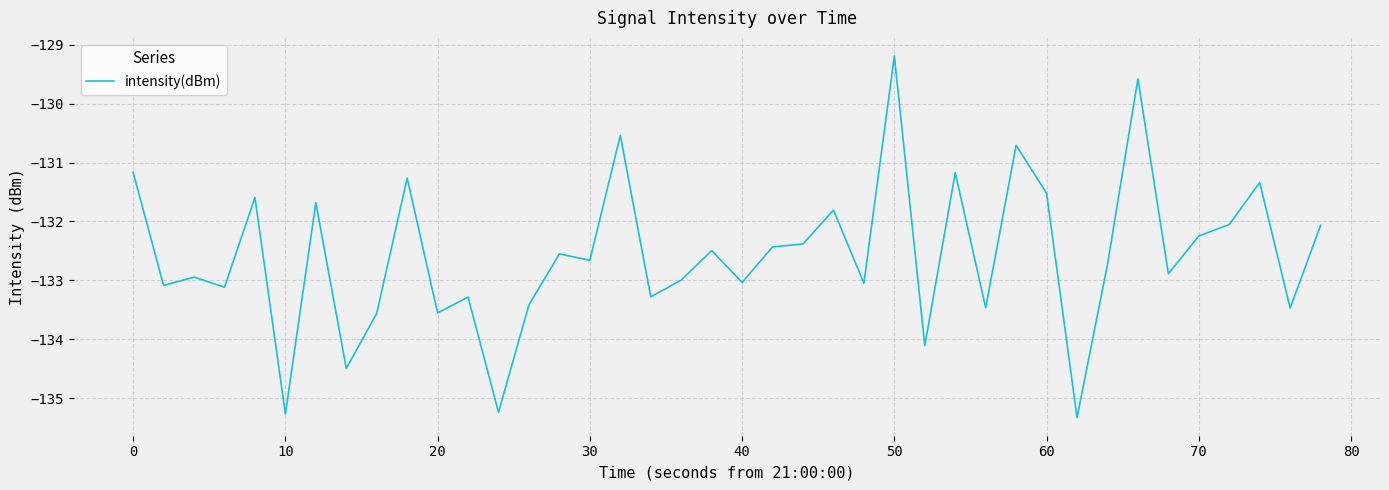

What is the greatest value displayed?

-129.2